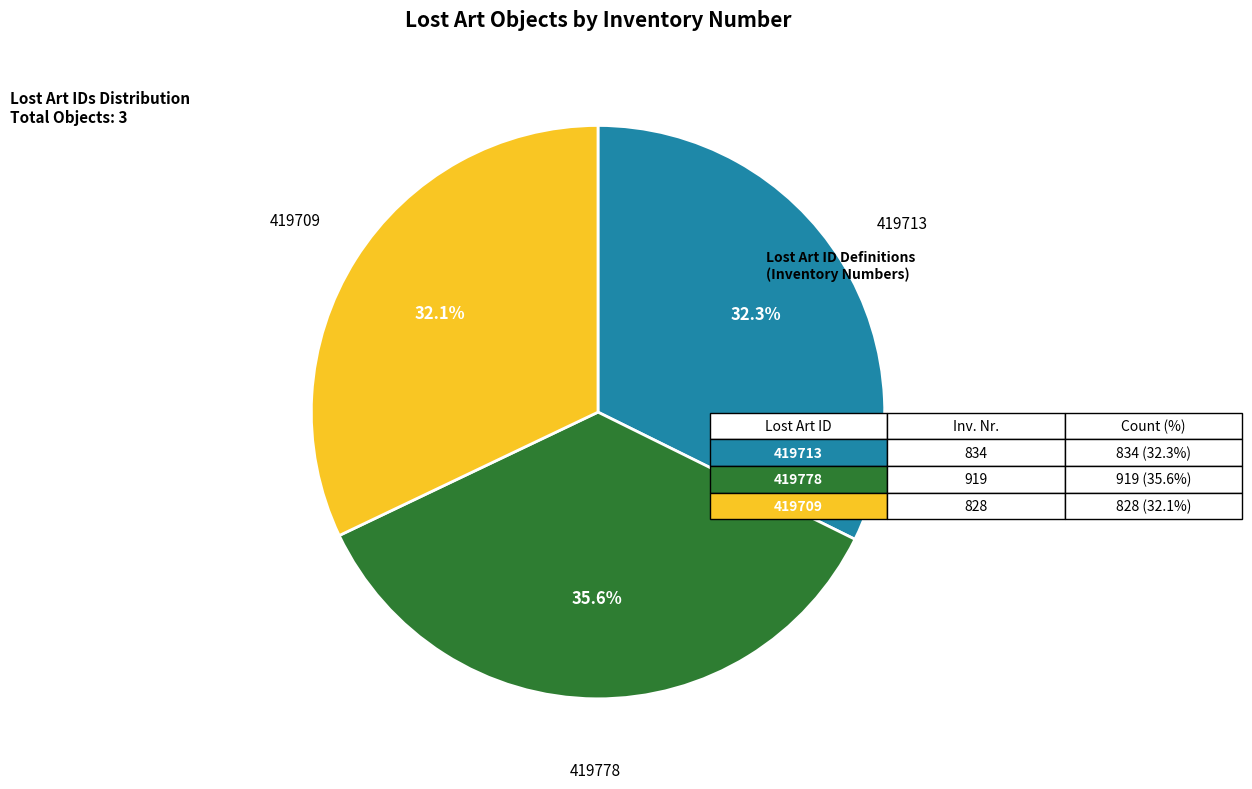

Is there any slice that represents more than half of the pie?

No